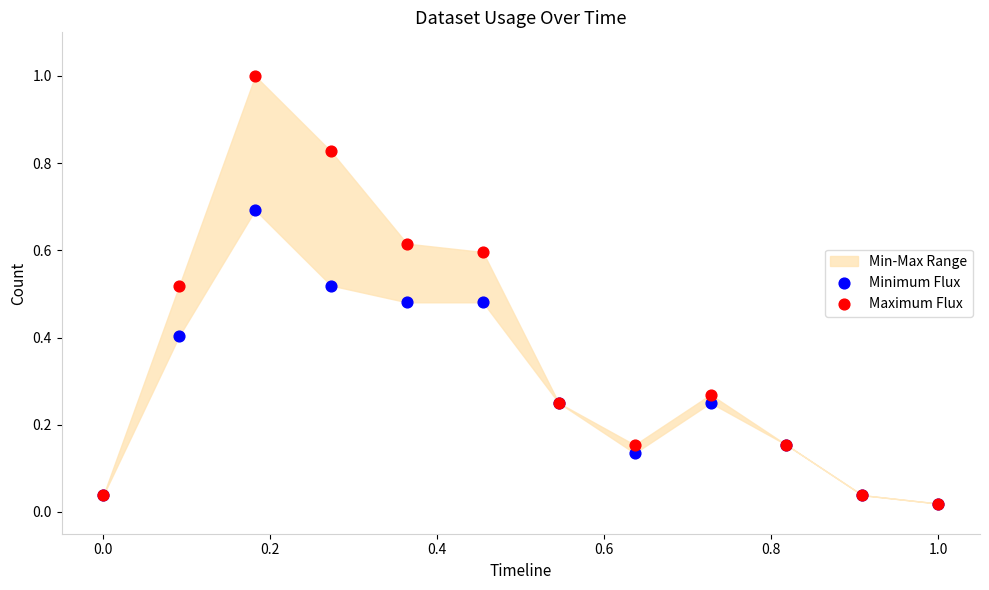

Which series reaches the minimum Y coordinate?

Minimum Flux